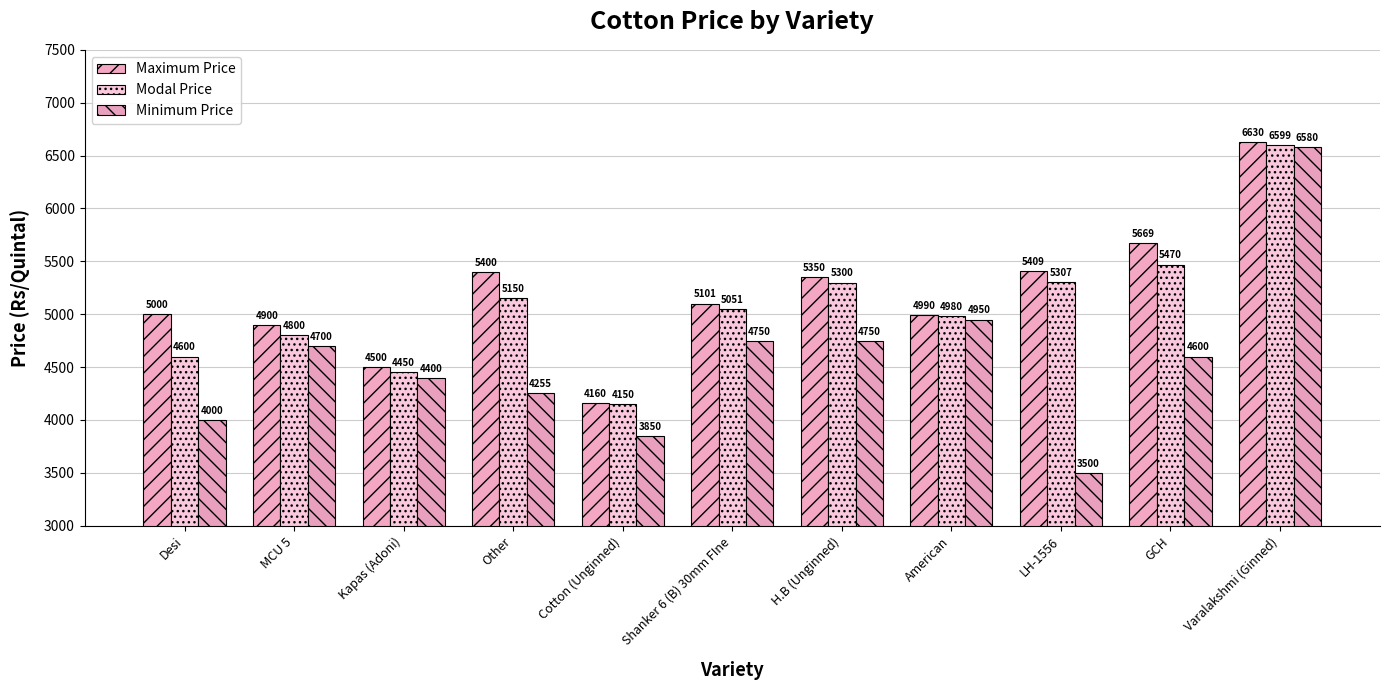

Reading left to right, transcribe all the data shown in this chart.

Maximum Price: Desi=5000	MCU 5=4900	Kapas (Adoni)=4500	Other=5400	Cotton (Unginned)=4160	Shanker 6 (B) 30mm FIne=5101	H.B (Unginned)=5350	American=4990	LH-1556=5409	GCH=5669	Varalakshmi (Ginned)=6630
Modal Price: Desi=4600	MCU 5=4800	Kapas (Adoni)=4450	Other=5150	Cotton (Unginned)=4150	Shanker 6 (B) 30mm FIne=5051	H.B (Unginned)=5300	American=4980	LH-1556=5307	GCH=5470	Varalakshmi (Ginned)=6599
Minimum Price: Desi=4000	MCU 5=4700	Kapas (Adoni)=4400	Other=4255	Cotton (Unginned)=3850	Shanker 6 (B) 30mm FIne=4750	H.B (Unginned)=4750	American=4950	LH-1556=3500	GCH=4600	Varalakshmi (Ginned)=6580